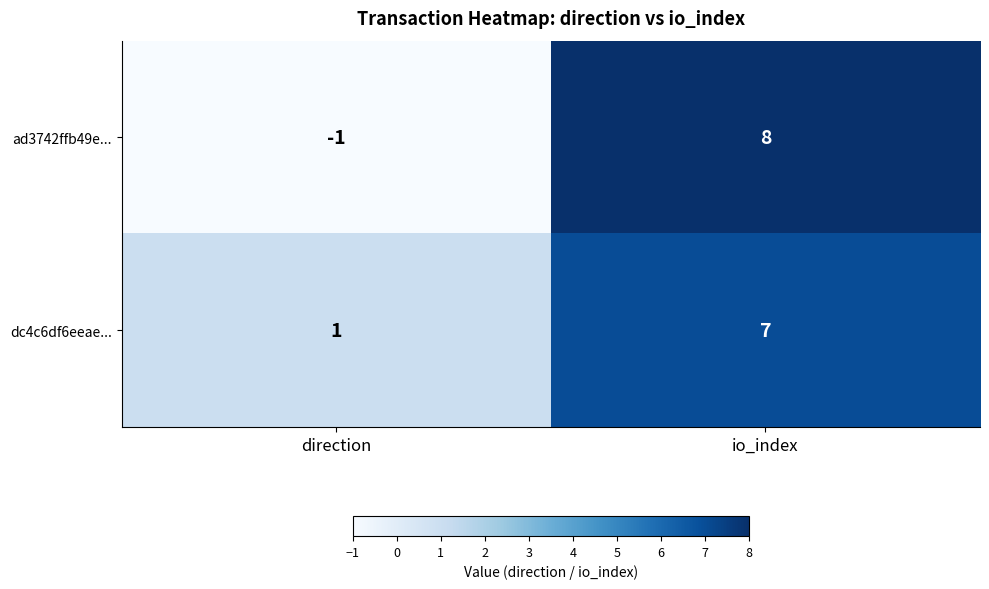

What value does the dc4c6df6eeae... series have at io_index?

7